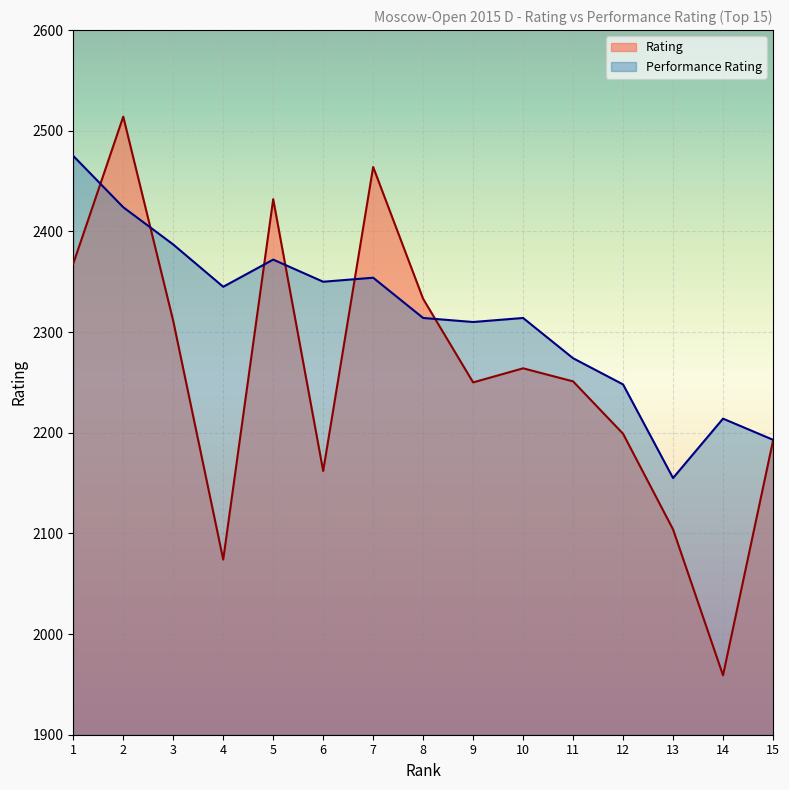

True or false: Performance Rating and Rating cross at least once.

True